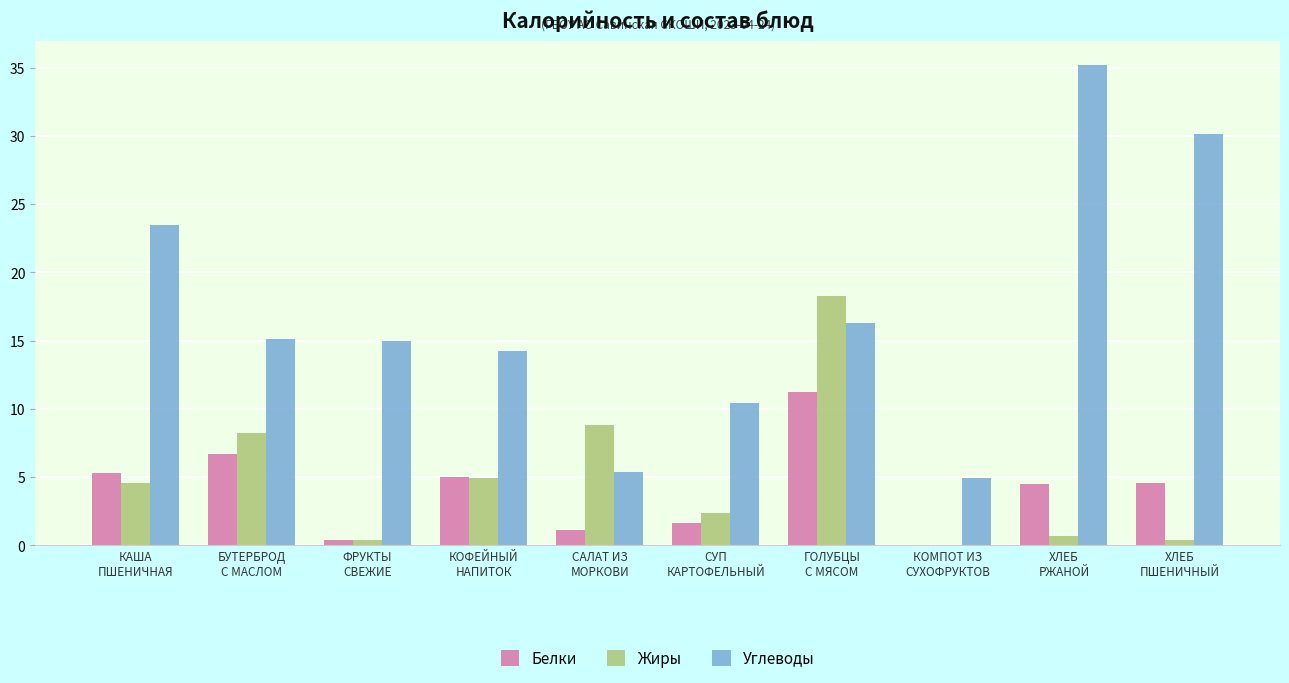

Where is Белки nearest to the value 5?

КОФЕЙНЫЙ
НАПИТОК